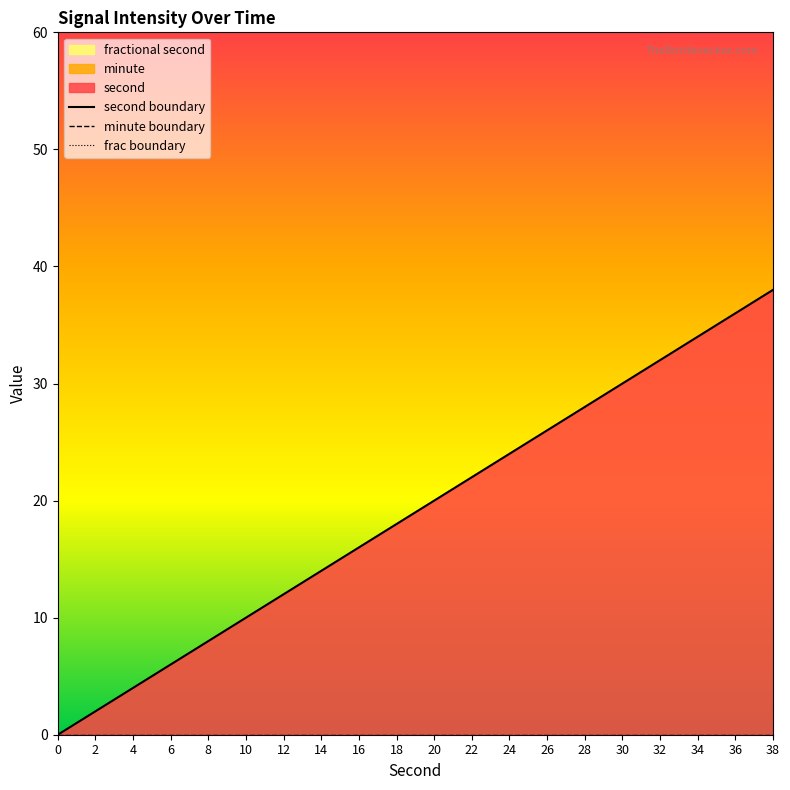

What is the highest value of the second boundary series?

38